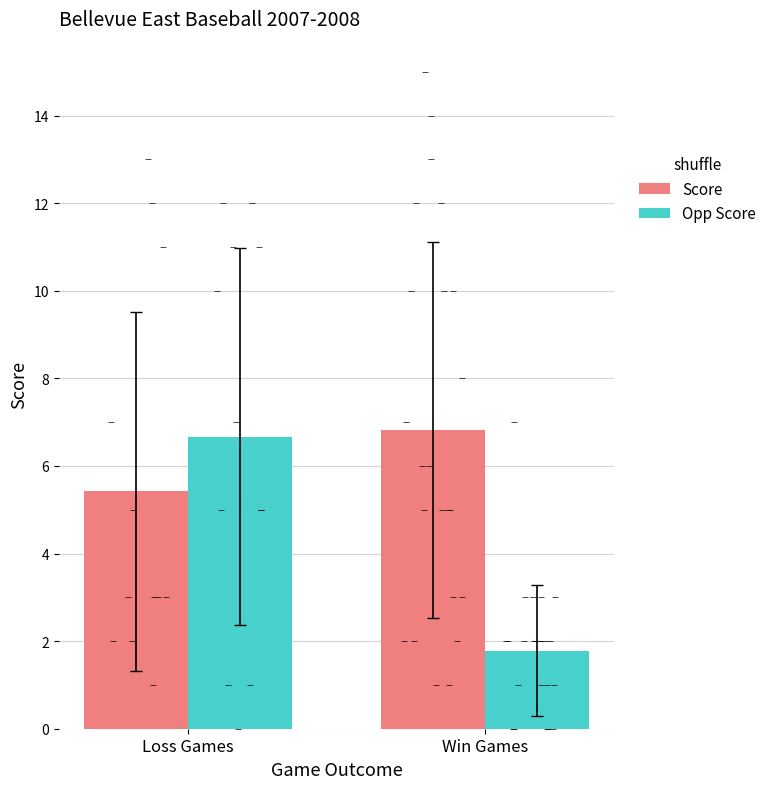

Which series contains the highest Y value?

Score